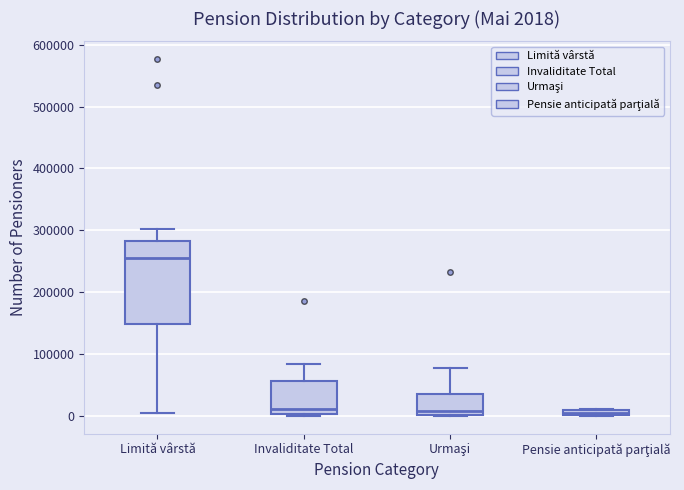

Which box is the tallest, from its lower edge to its upper edge?

Limită vârstă